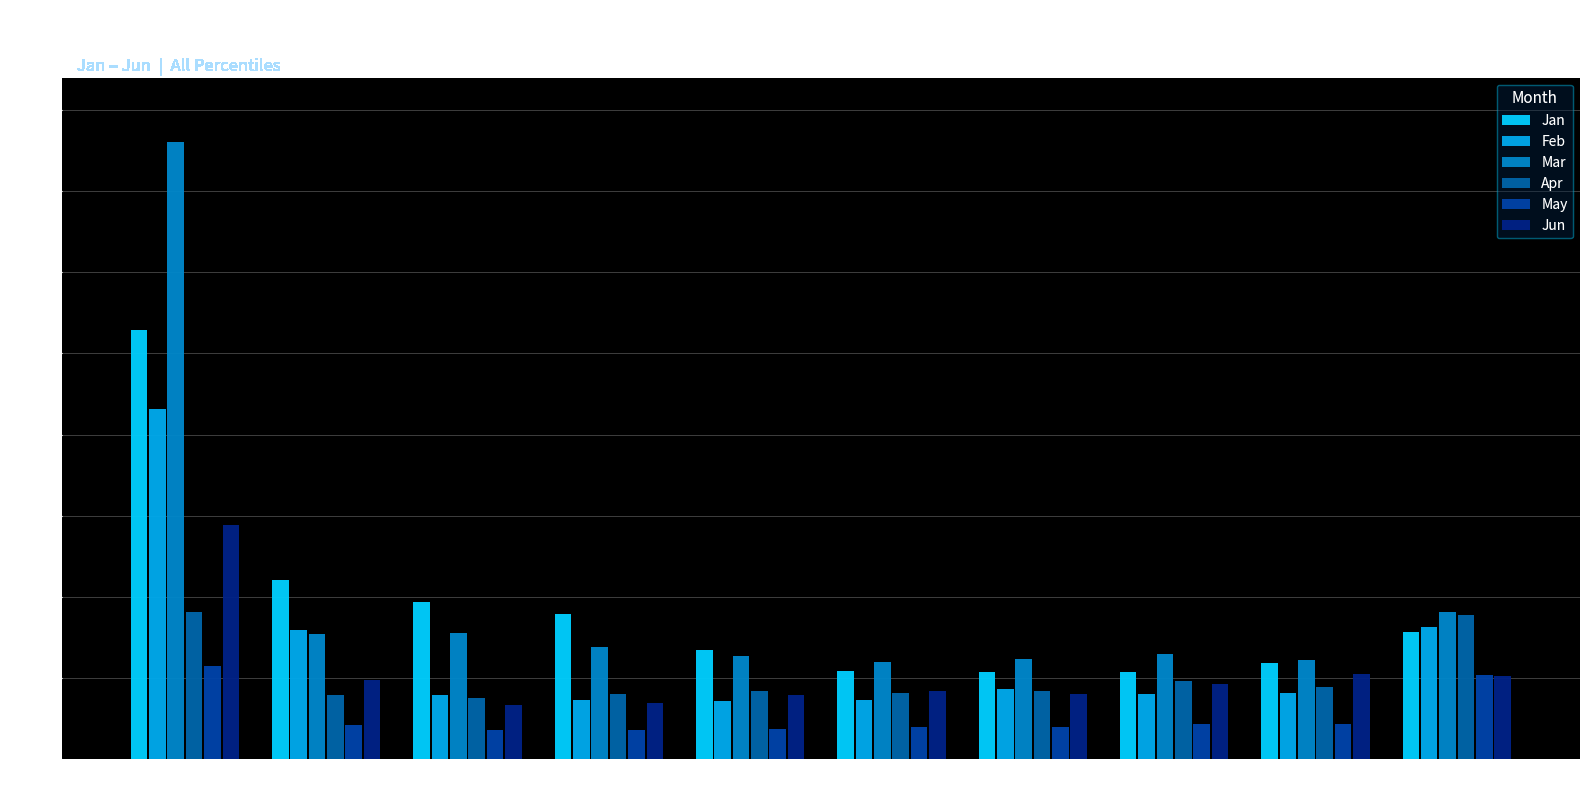

Reading left to right, list all the values displayed in this chart.

Jan: 2.6	1.1	1.0	0.9	0.7	0.5	0.5	0.5	0.6	0.8
Feb: 2.2	0.8	0.4	0.4	0.4	0.4	0.4	0.4	0.4	0.8
Mar: 3.8	0.8	0.8	0.7	0.6	0.6	0.6	0.6	0.6	0.9
Apr: 0.9	0.4	0.4	0.4	0.4	0.4	0.4	0.5	0.4	0.9
May: 0.6	0.2	0.2	0.2	0.2	0.2	0.2	0.2	0.2	0.5
Jun: 1.4	0.5	0.3	0.3	0.4	0.4	0.4	0.5	0.5	0.5